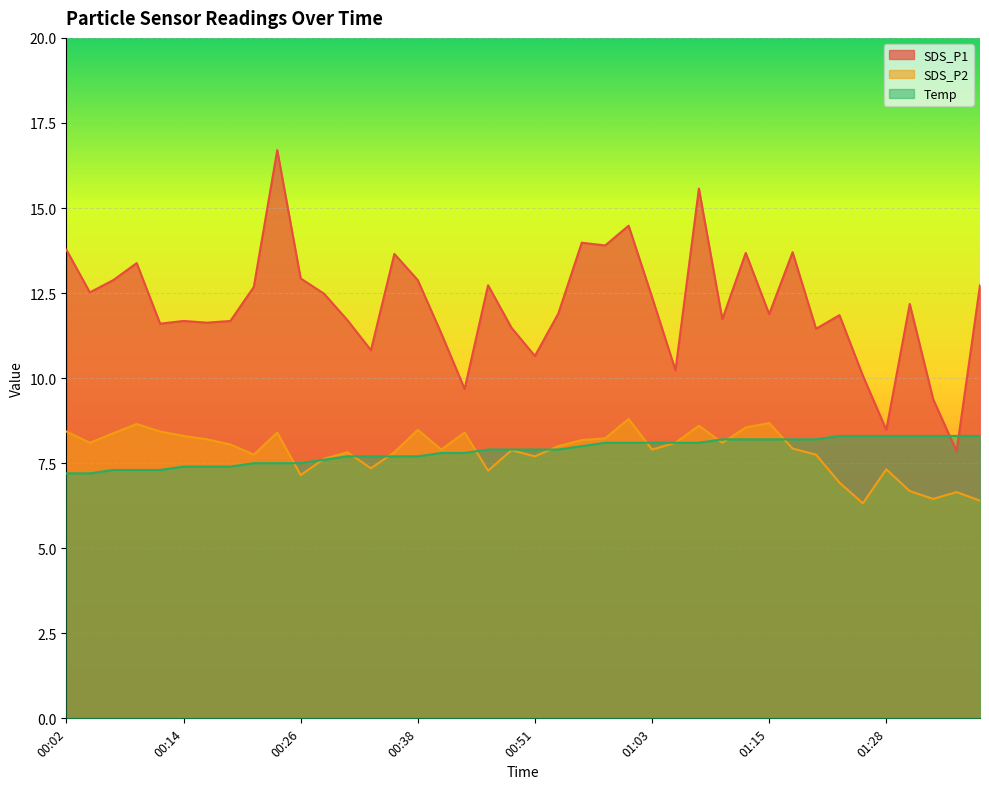

Is the value of Temp at 00:48 greater than the value of SDS_P2 at 00:24?

No